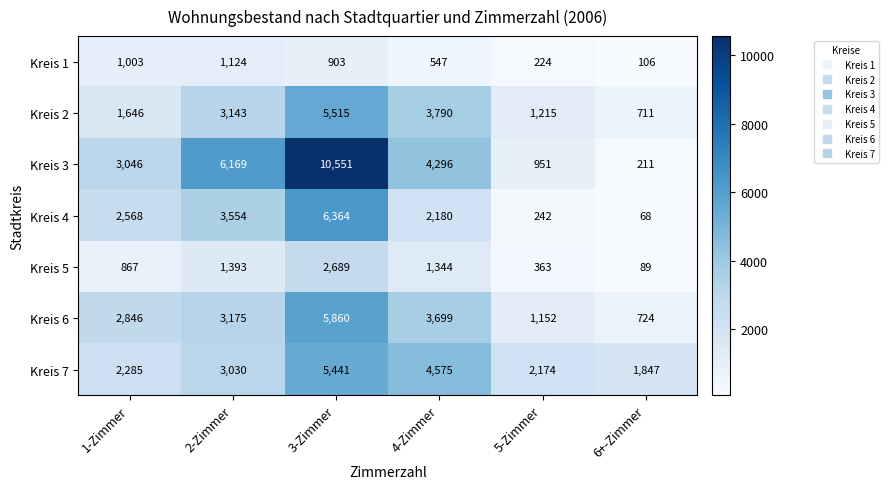

What is the average value of the Kreis 1 series?

651